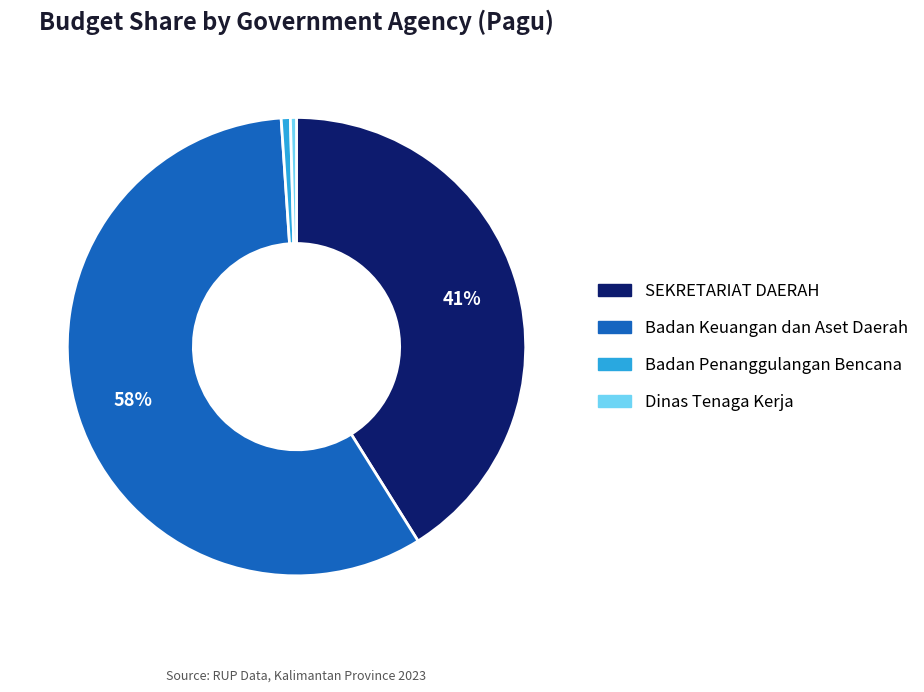

To the nearest percent, what is the average slice percentage?

25%